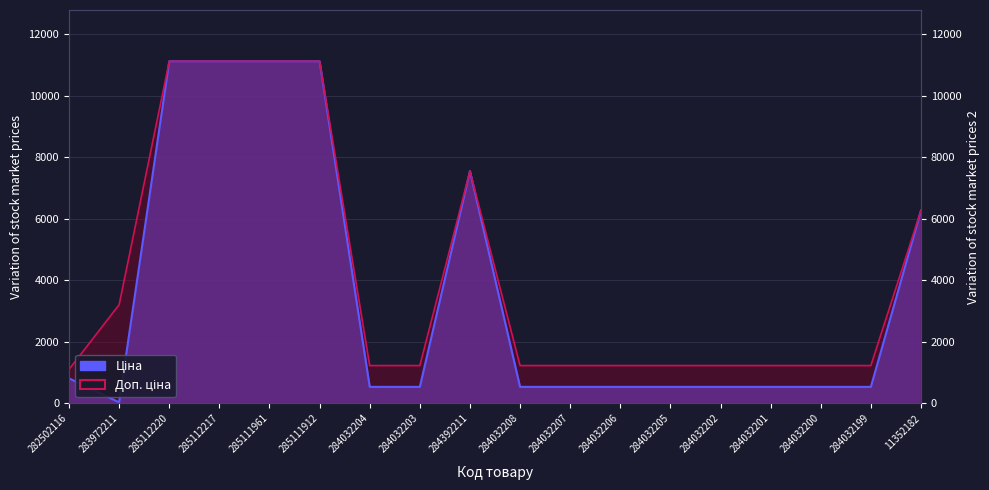

True or false: Ціна has more than 2 points higher than both neighbors.

False